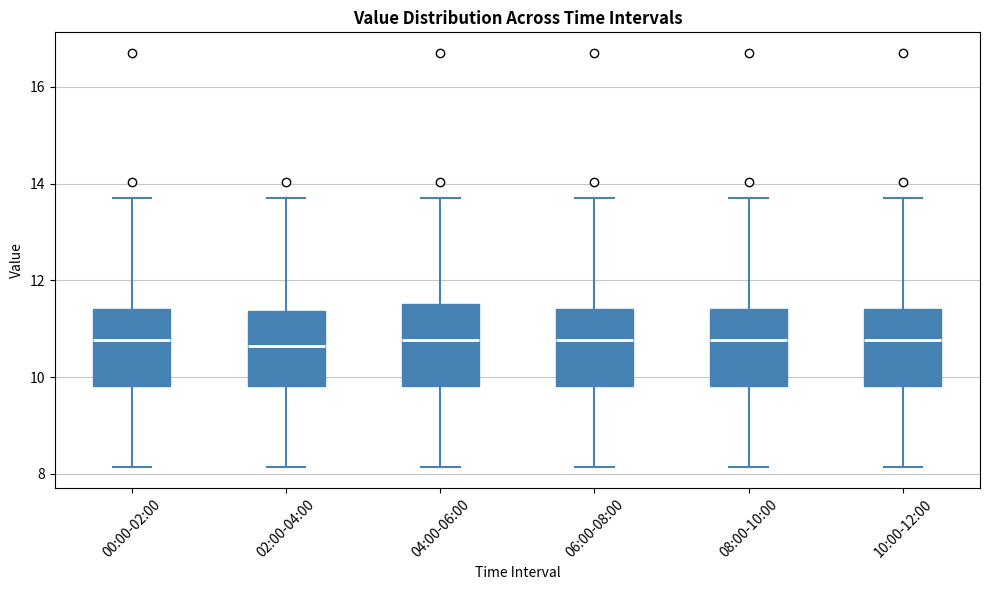

Reading left to right, read every box against the y-axis: the position of its median line, the range the box covers, and the ends of its whiskers. The values are not printed on the chart, so give them approximately, as read against the axis.

00:00-02:00: median 10.8, box 9.8 to 11.4, whiskers 8.2 to 13.8
02:00-04:00: median 10.6, box 9.8 to 11.4, whiskers 8.2 to 13.8
04:00-06:00: median 10.8, box 9.8 to 11.6, whiskers 8.2 to 13.8
06:00-08:00: median 10.8, box 9.8 to 11.4, whiskers 8.2 to 13.8
08:00-10:00: median 10.8, box 9.8 to 11.4, whiskers 8.2 to 13.8
10:00-12:00: median 10.8, box 9.8 to 11.4, whiskers 8.2 to 13.8